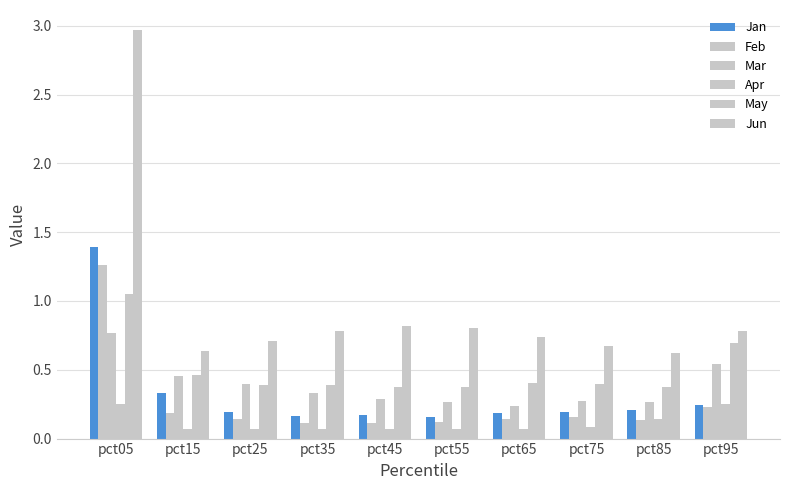

Is it true that Jan equals 1.4 at pct05?

True